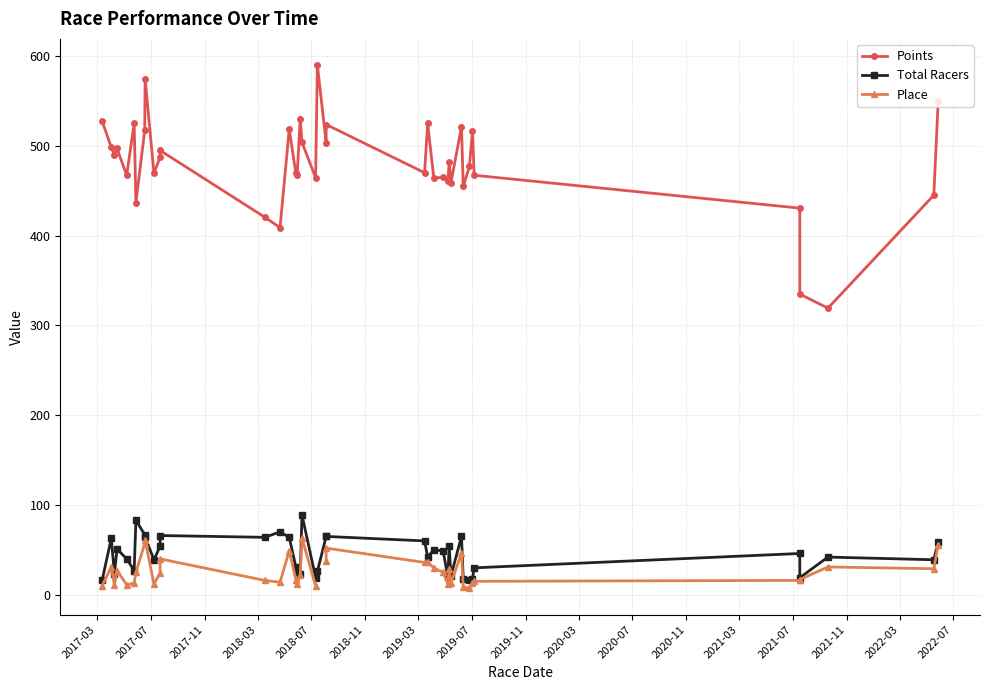

What is the average value of the Points series?

480.8